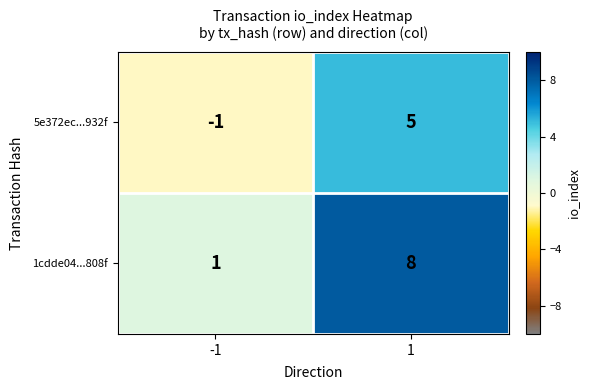

Reading left to right, transcribe all the data shown in this chart.

5e372ec...932f: -1=-1	1=5
1cdde04...808f: -1=1	1=8